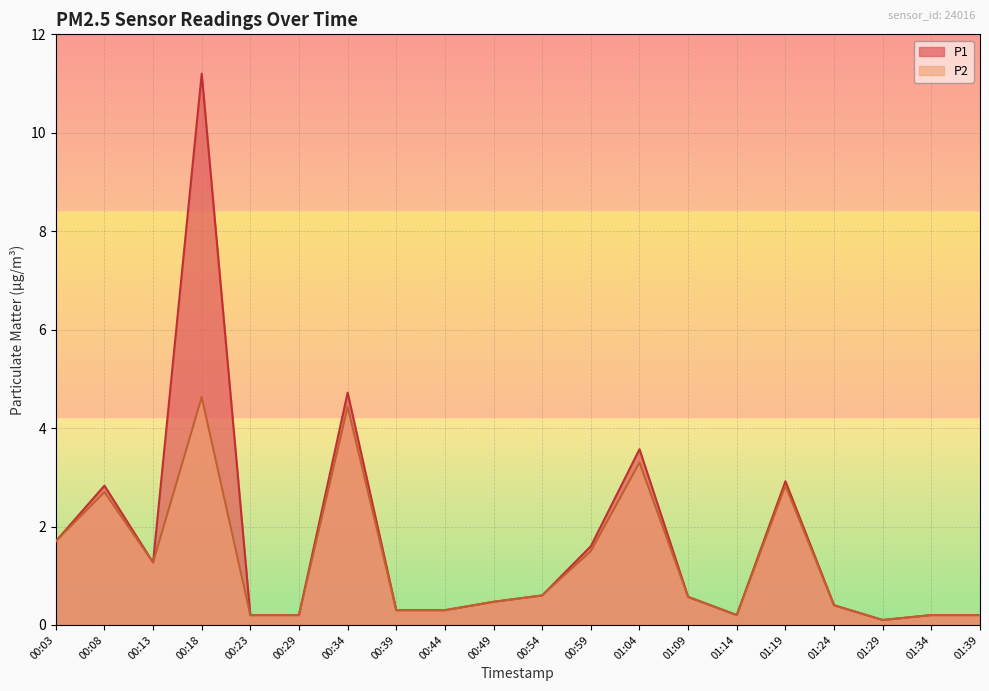

True or false: P1 and P2 cross at least once.

False